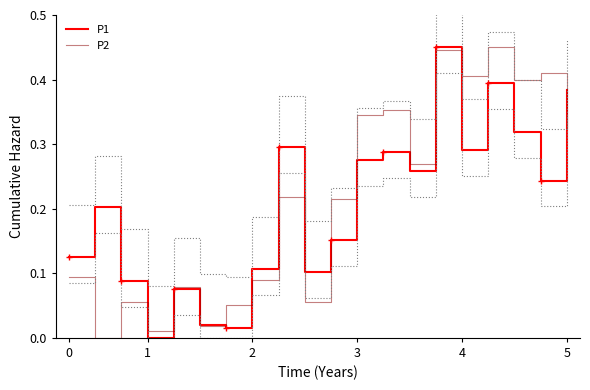

Is it true that P2 equals 0.0 at 2?

False